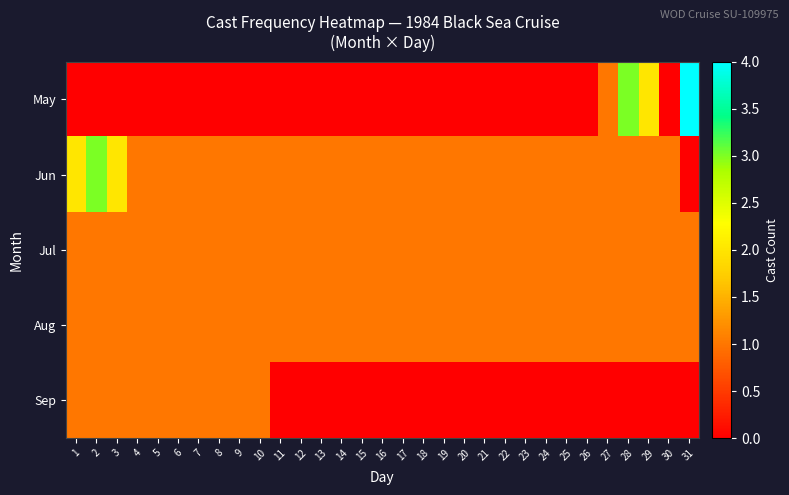

Count the number of data series in this chart.

5